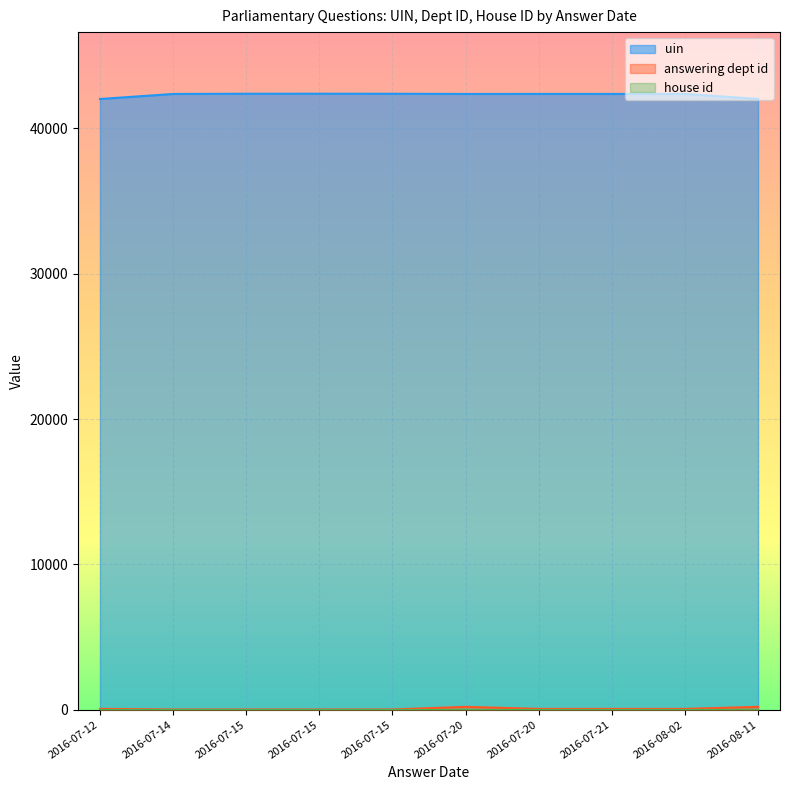

What is the highest value of the house id series?

1